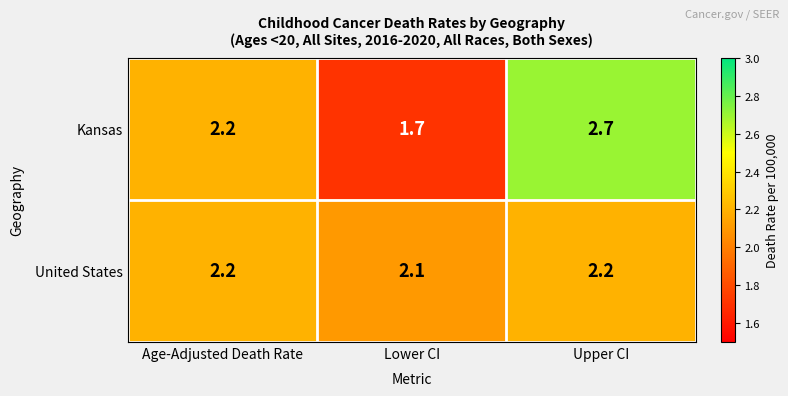

Reading left to right, extract all data points from this chart.

Kansas: 2.2	1.7	2.7
United States: 2.2	2.1	2.2